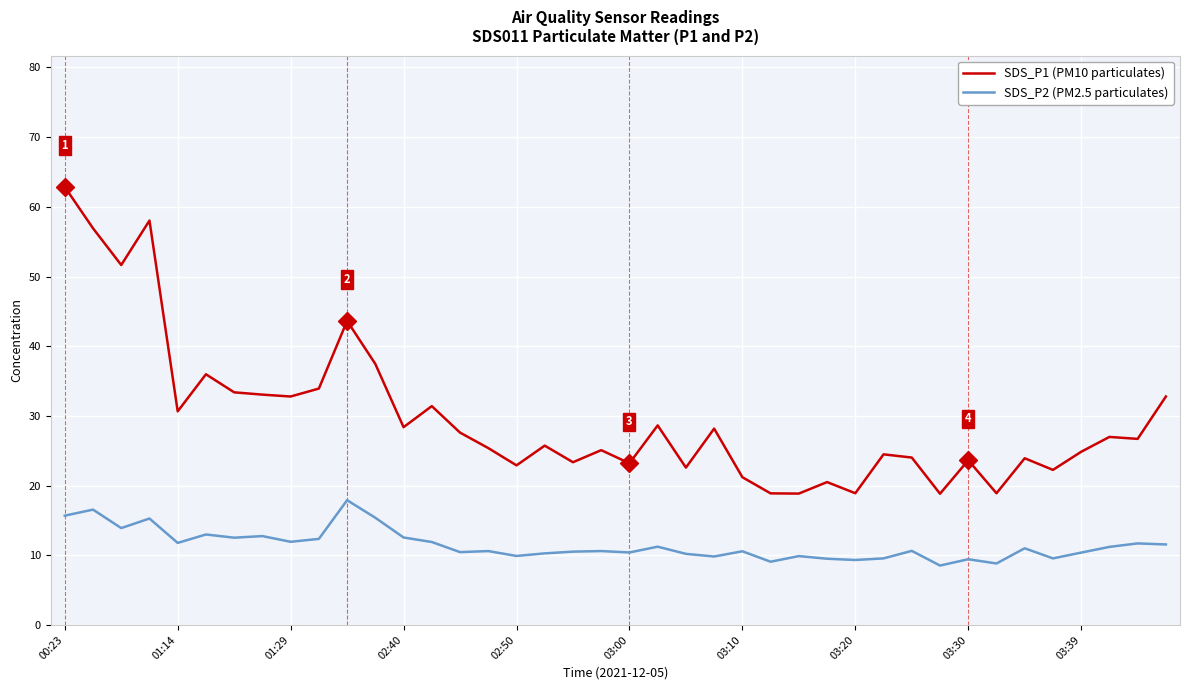

What is the maximum value shown in the chart?

62.9